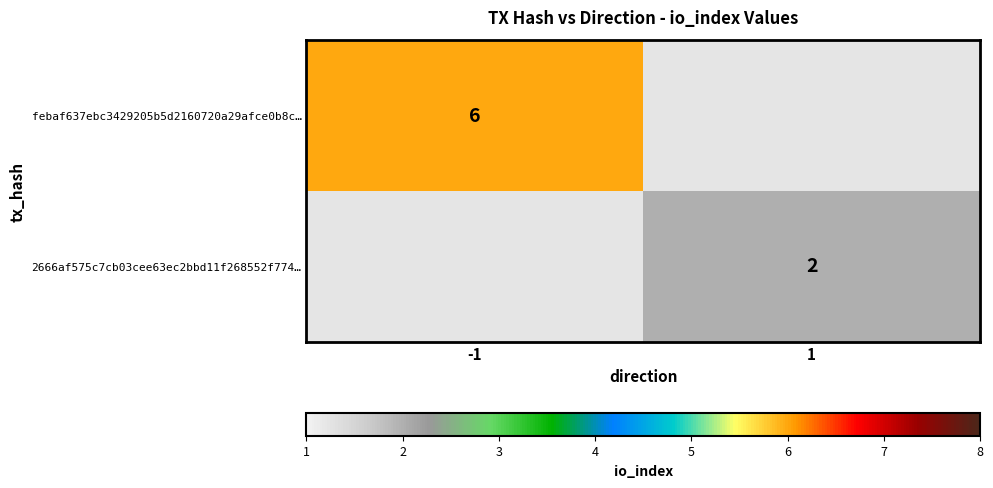

Which series has the largest total across all categories?

febaf637ebc3429205b5d2160720a29afce0b8c…